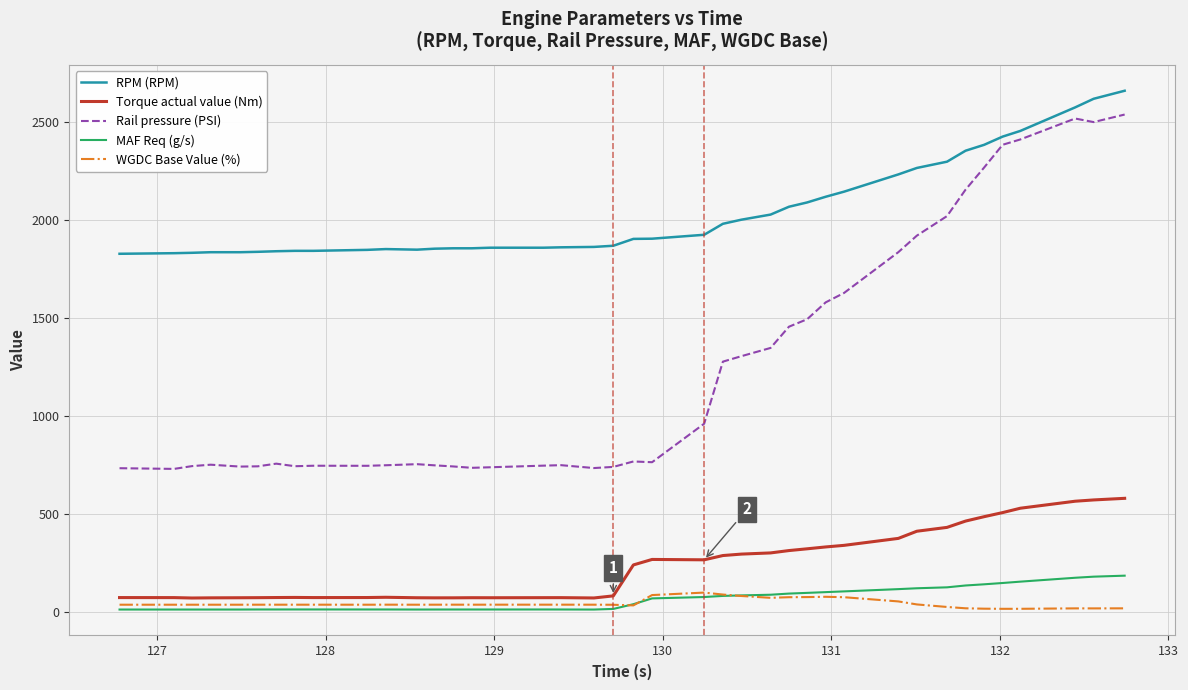

What is the difference between the maximum and minimum values in the RPM (RPM) series?

832.0